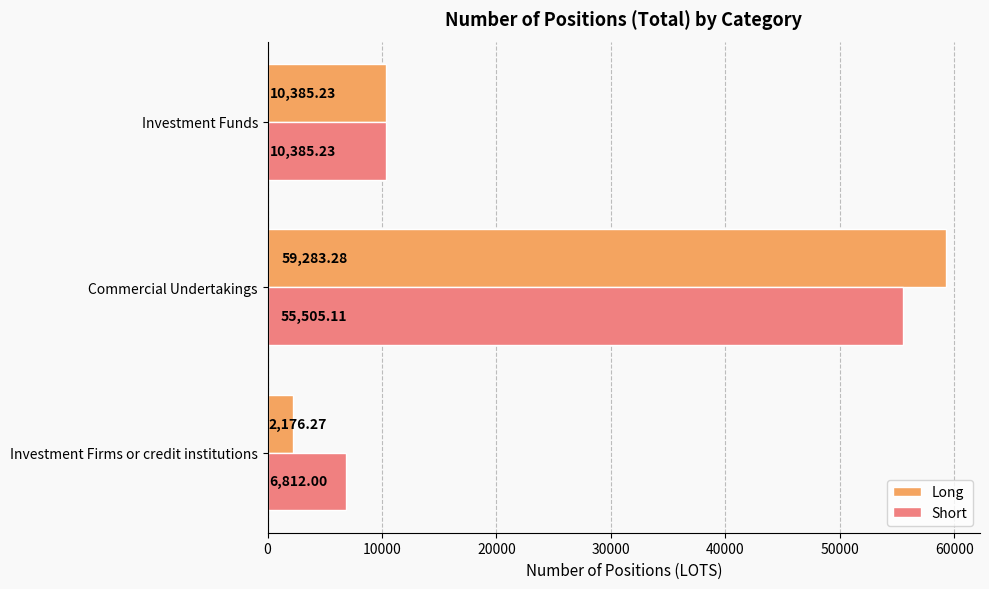

Is the value of Long at Investment Funds greater than the value of Short at Commercial Undertakings?

No